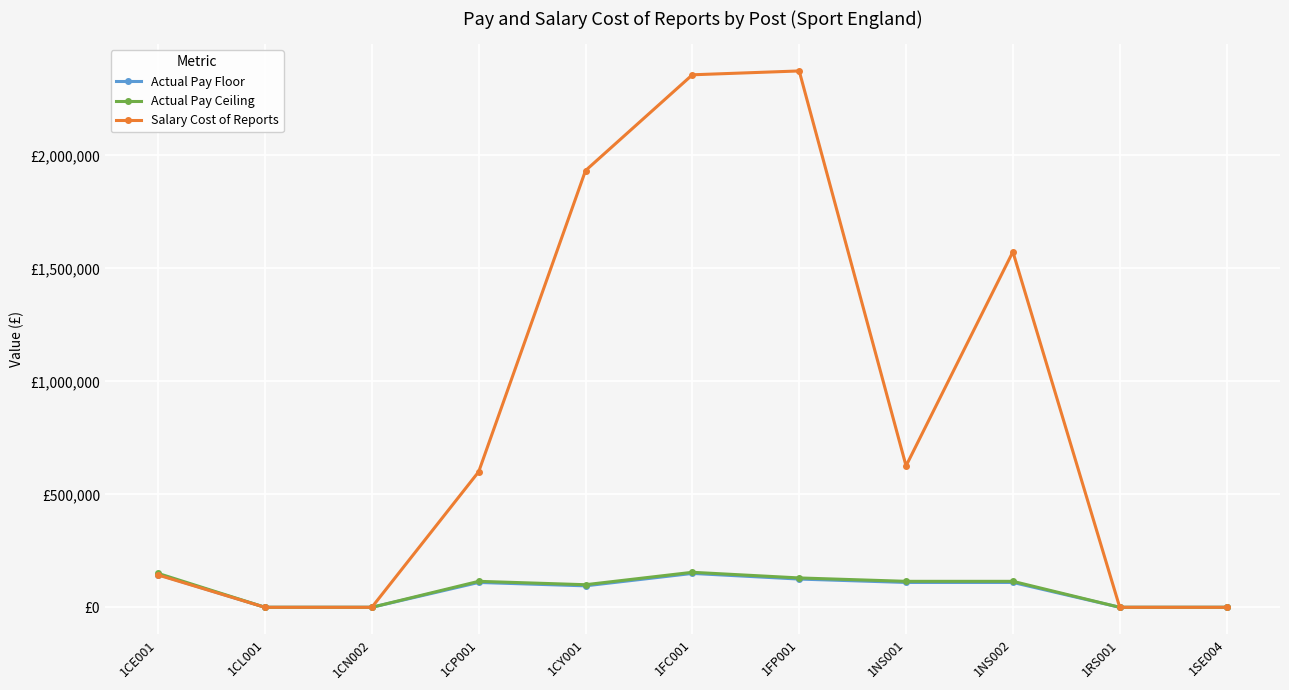

Is this an area chart (filled region under the line)?

No